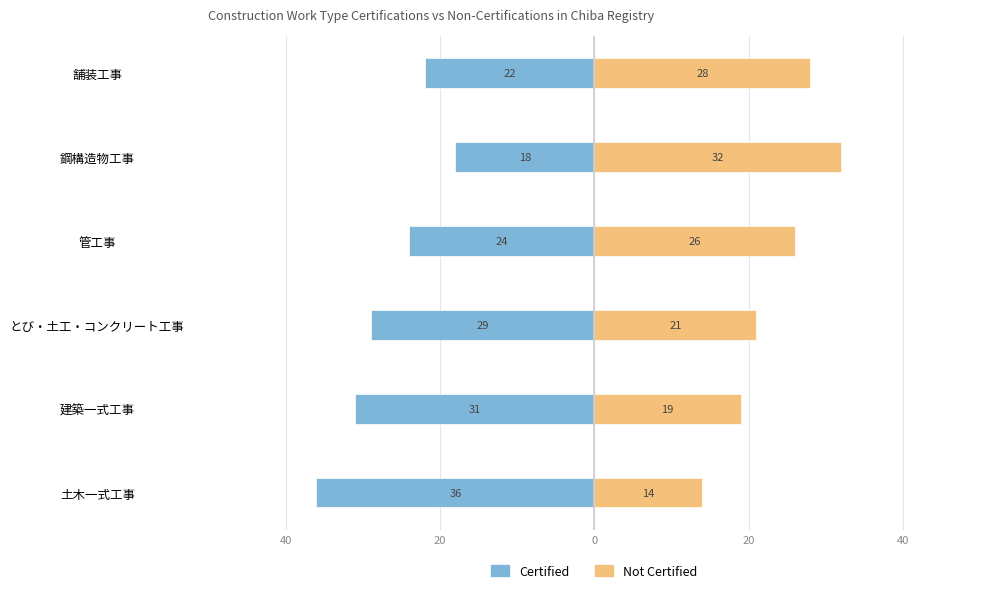

What is the difference between the maximum and minimum values in the Not Certified series?

18